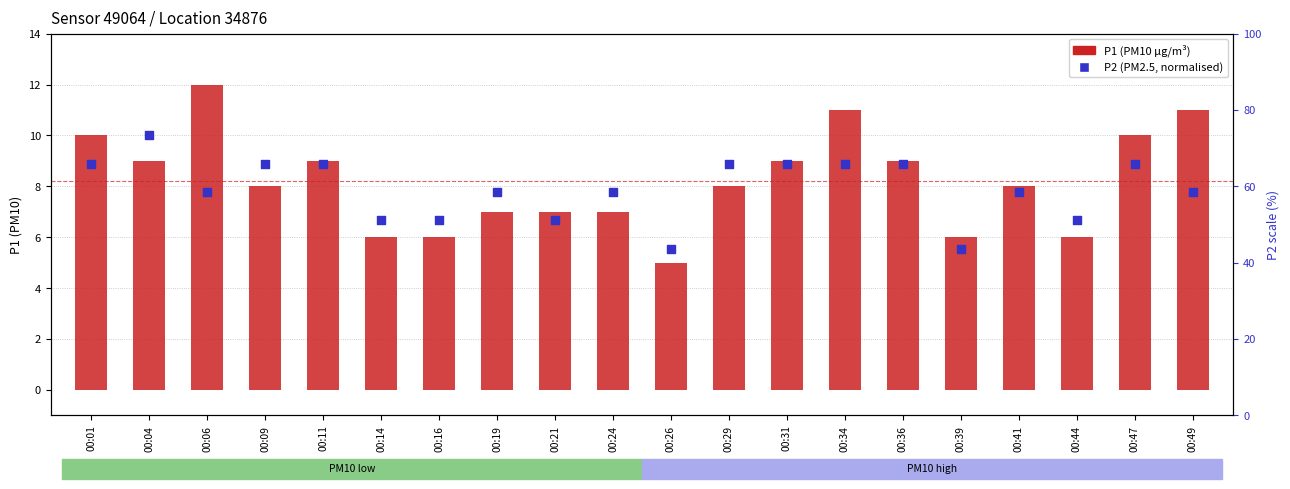

Which series reaches the minimum Y coordinate?

P1